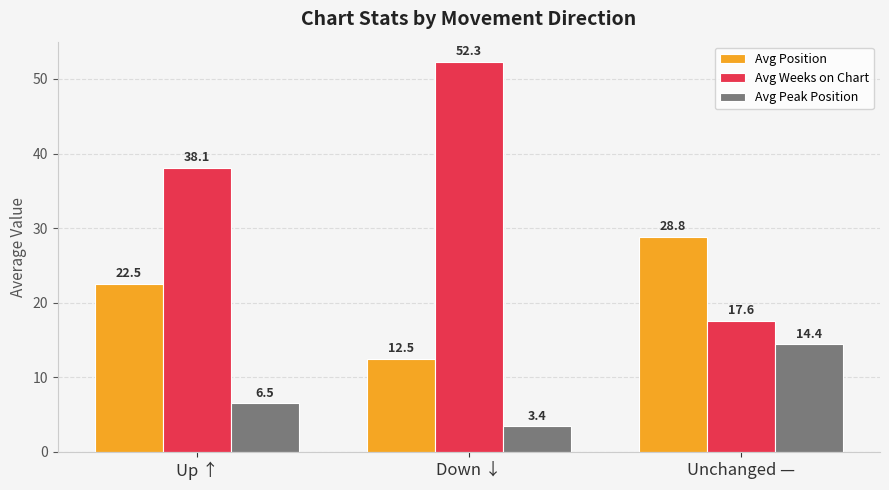

What value does the Avg Peak Position series have at Down ↓?

3.4